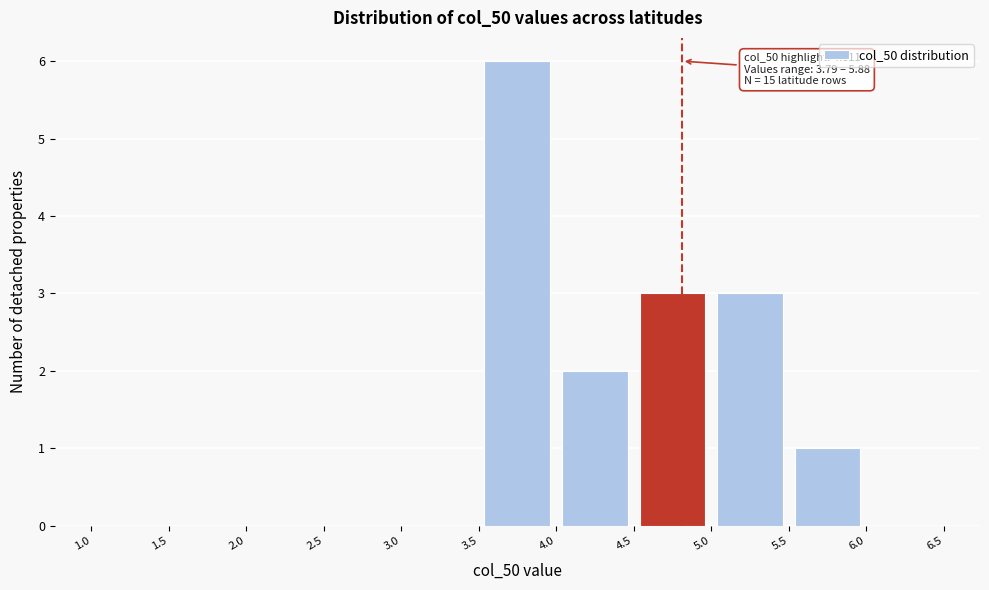

Over which range of the x-axis is the bar tallest?

3.5 to 4.0